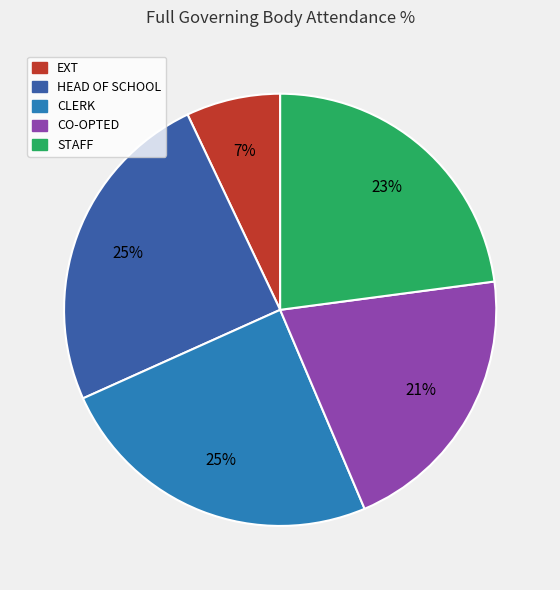

To the nearest percent, what is the average slice percentage?

20%